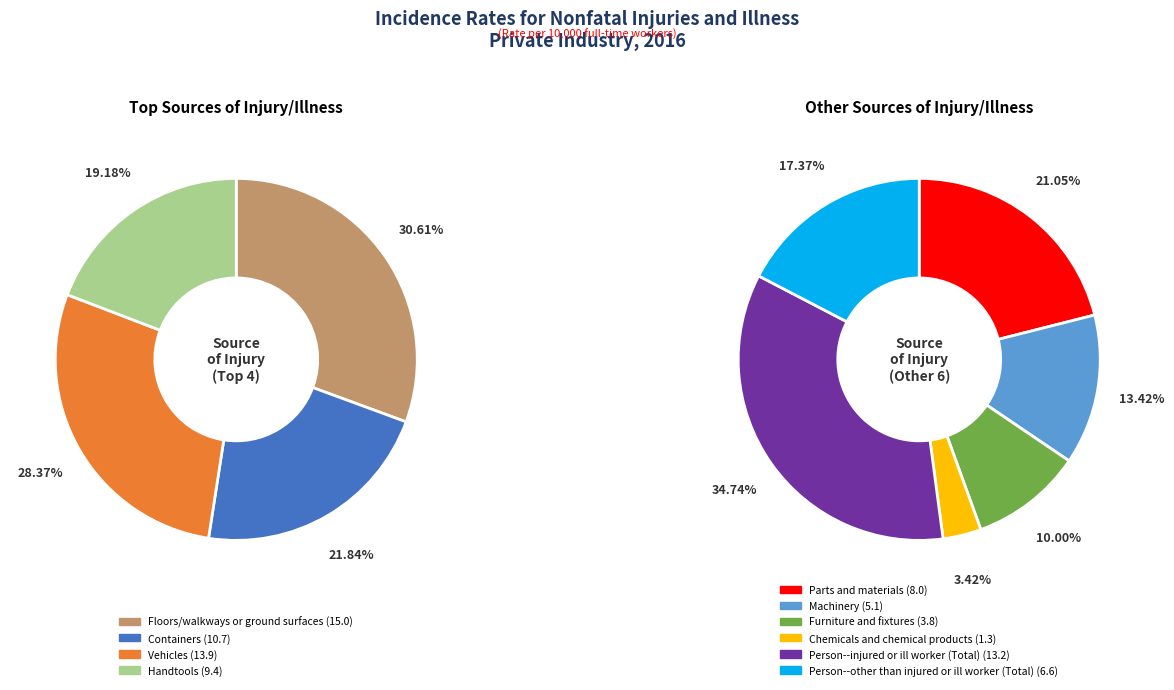

Combined, do Chemicals and chemical products and Containers account for over 50%?

No